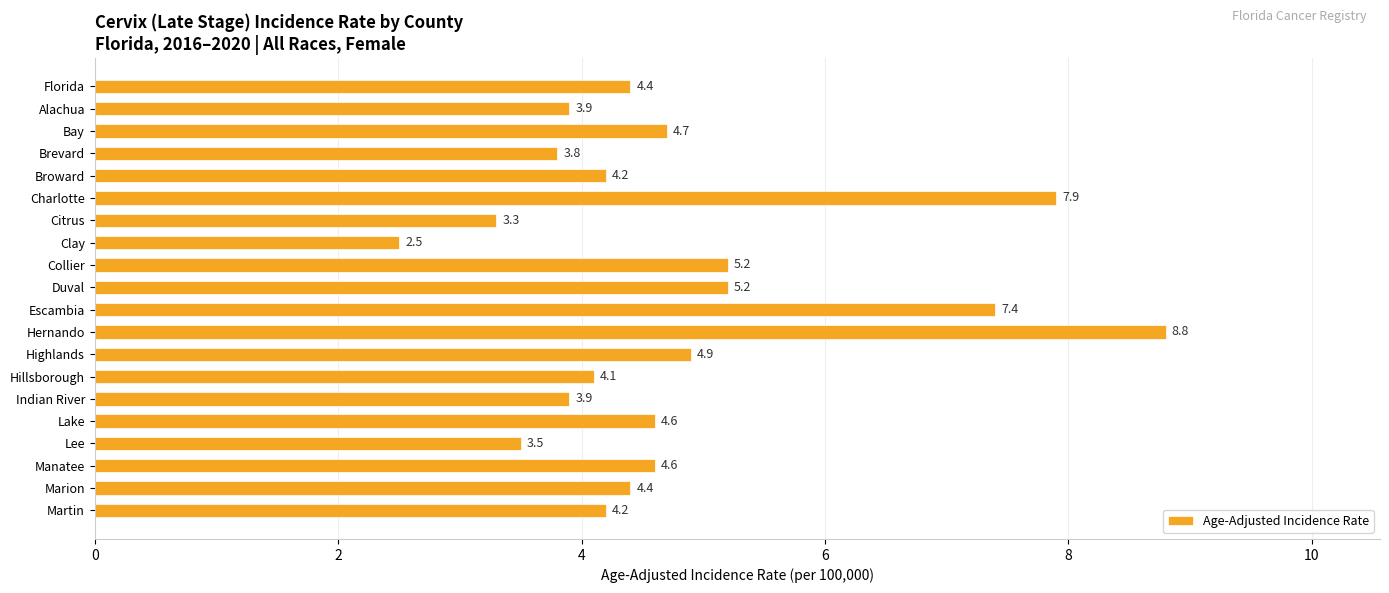

What is the difference between the second highest and second lowest values?

4.6